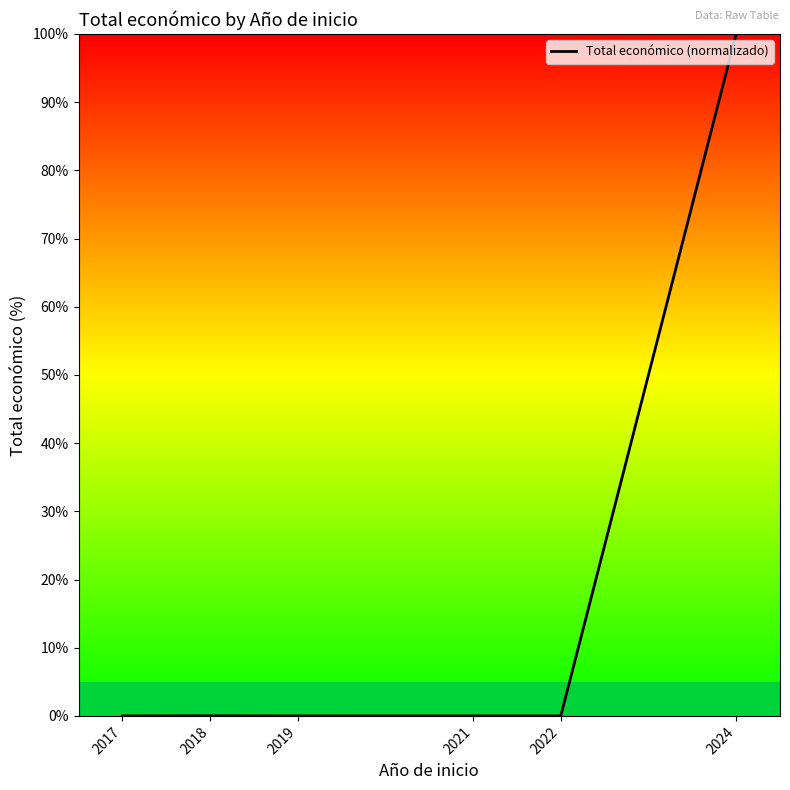

What is the maximum value shown in the chart?

100.0